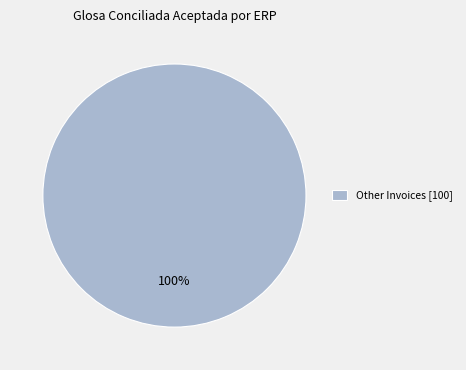

Rank the categories by value from lowest to highest.

Other Invoices [100]